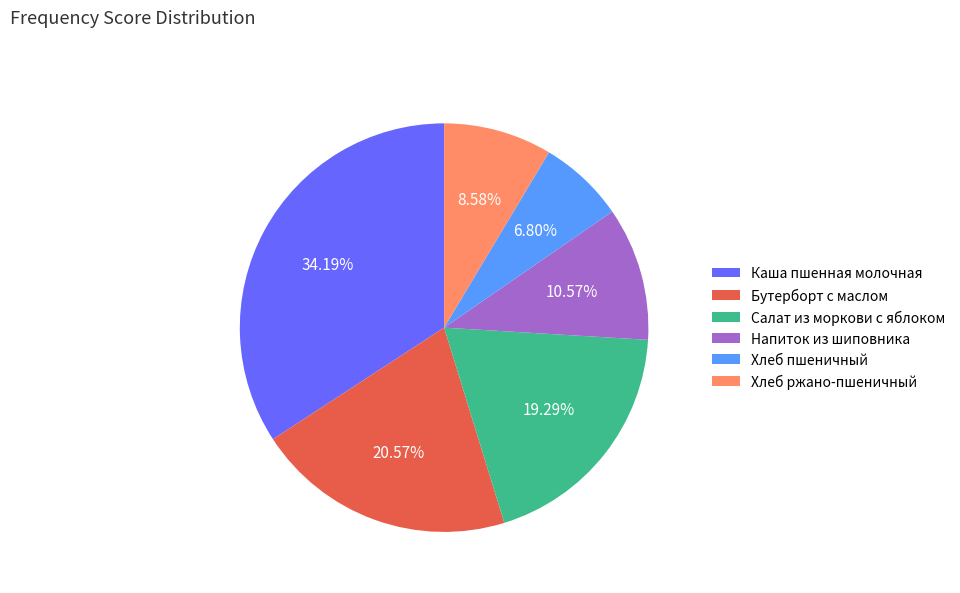

How many segments does this pie chart have?

6